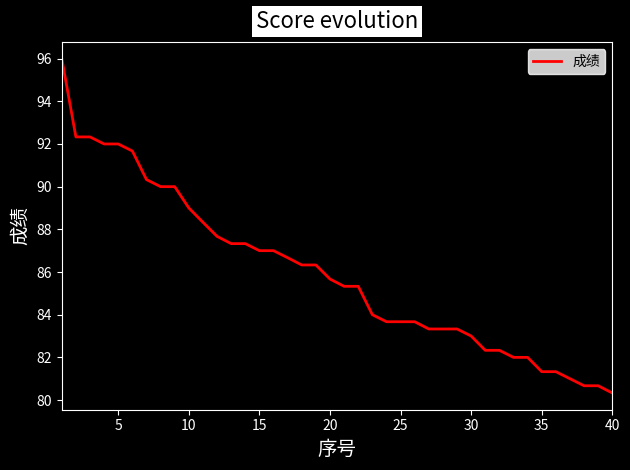

What is the minimum value shown in the chart?

80.3